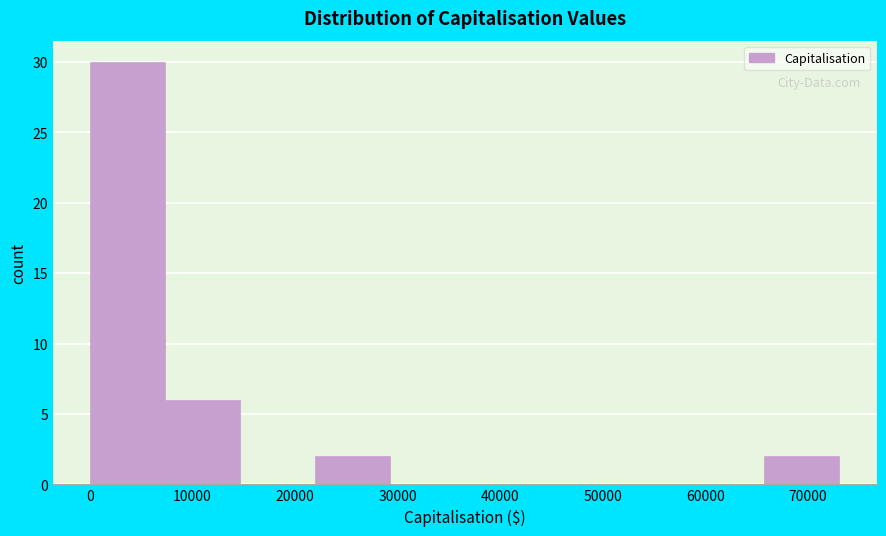

What is the height of the bar covering 22000 to 29000 on the x-axis? Neither the bar edges nor the heights are printed on the chart, so give them approximately, as read against the axes.

2